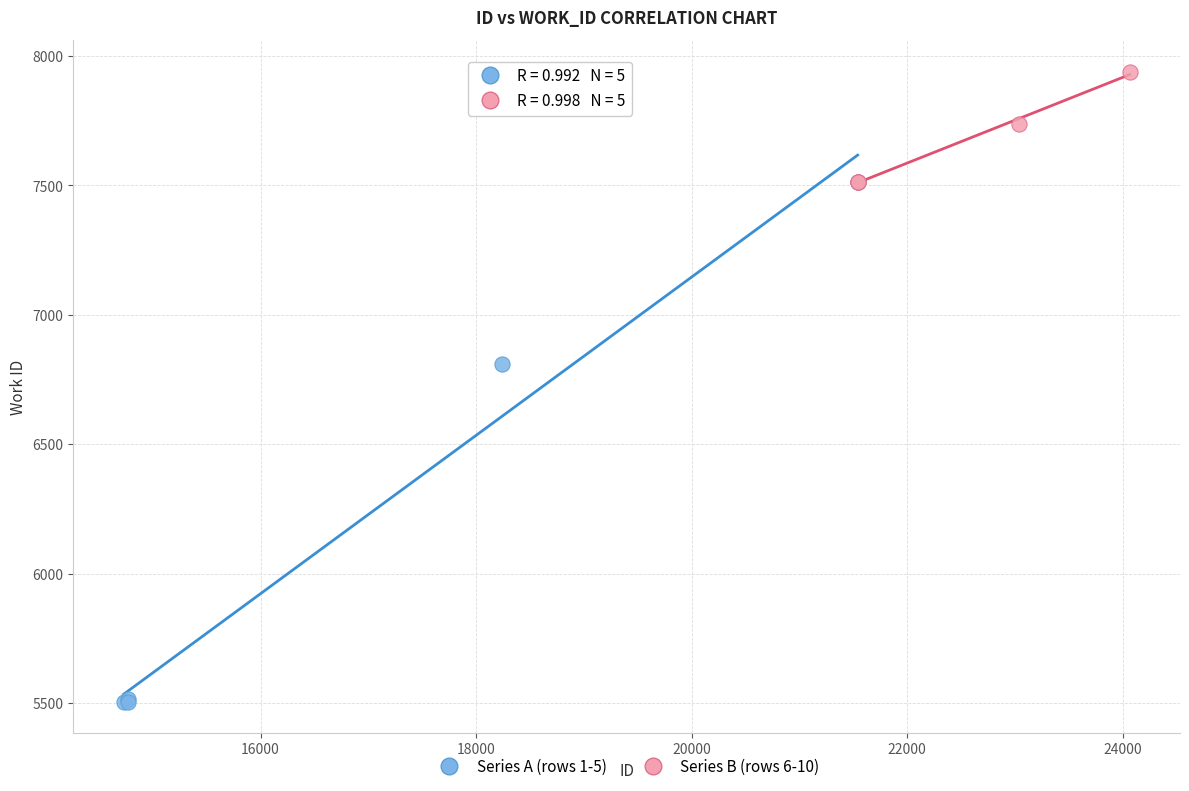

Which series contains the highest Y value?

Series B (rows 6-10)